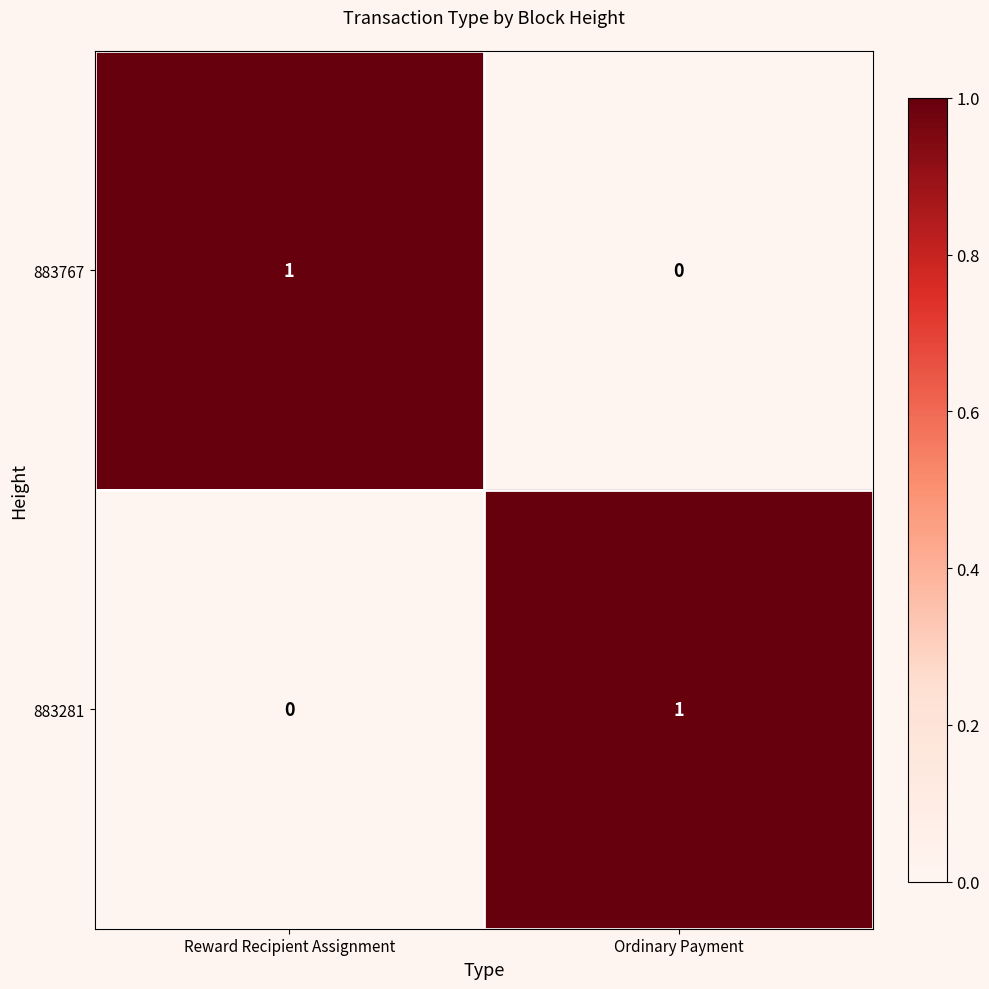

True or false: 883767 has a value of 2 at Reward Recipient Assignment.

False